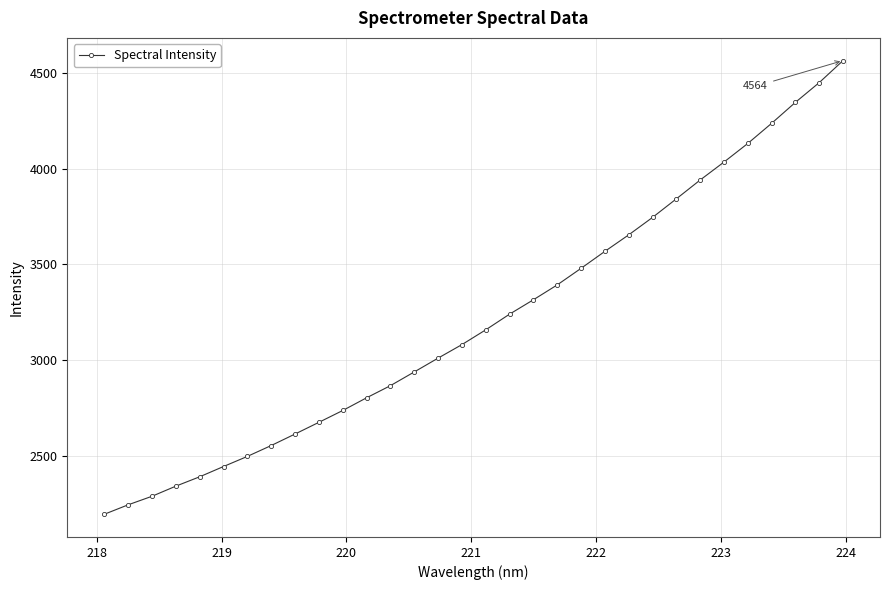

How many categories are shown in the chart?

32